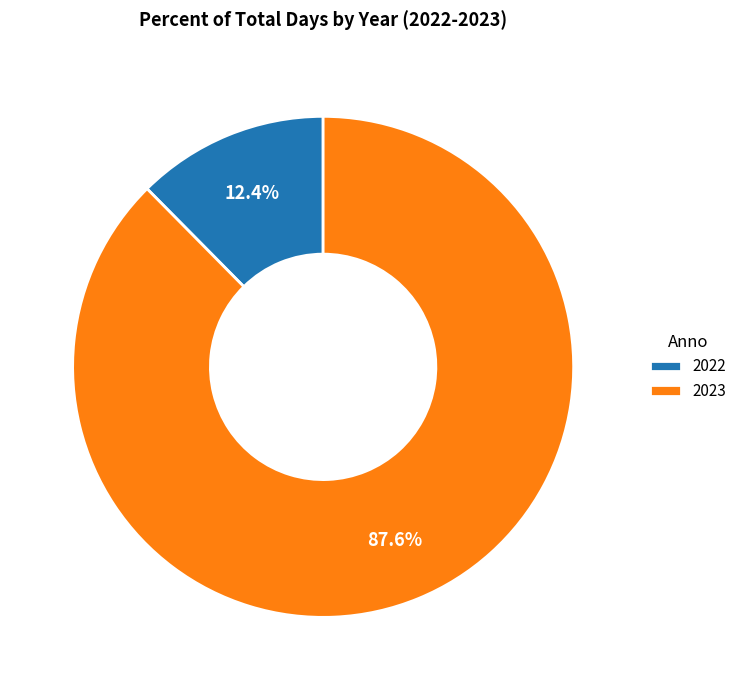

True or false: 2022 accounts for 12% of the total.

True